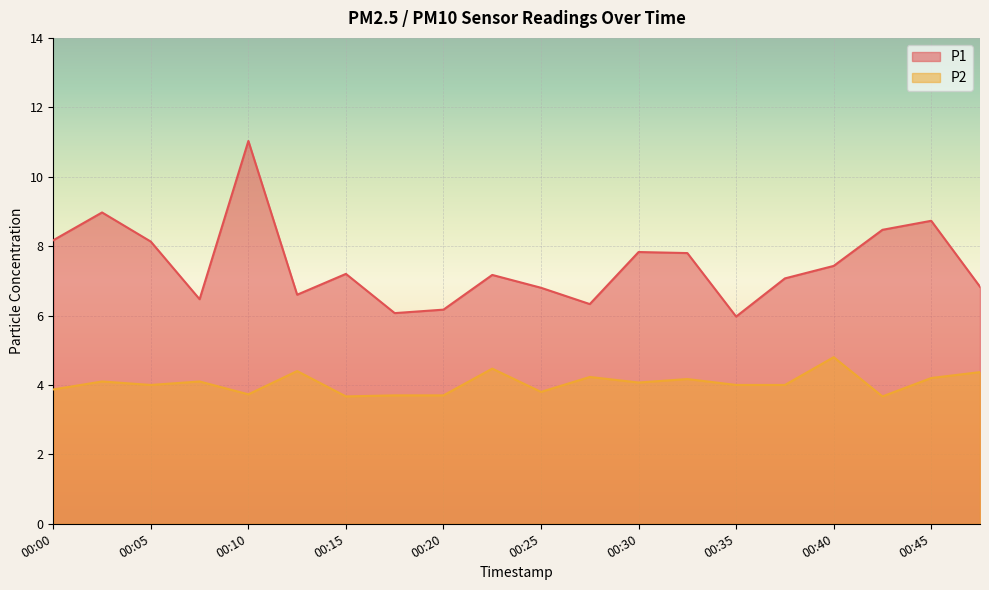

At how many categories does at least one series exceed 6?

19